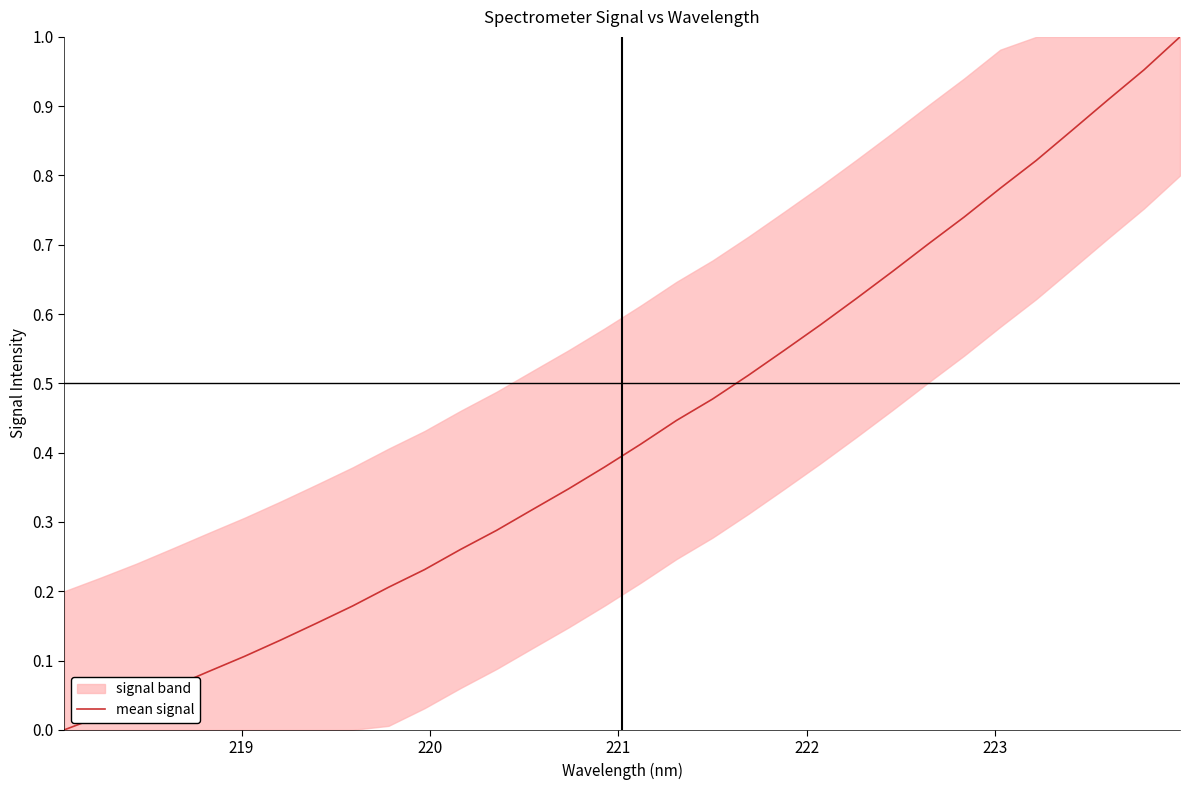

What is the value of the 17th point from the left?

0.4